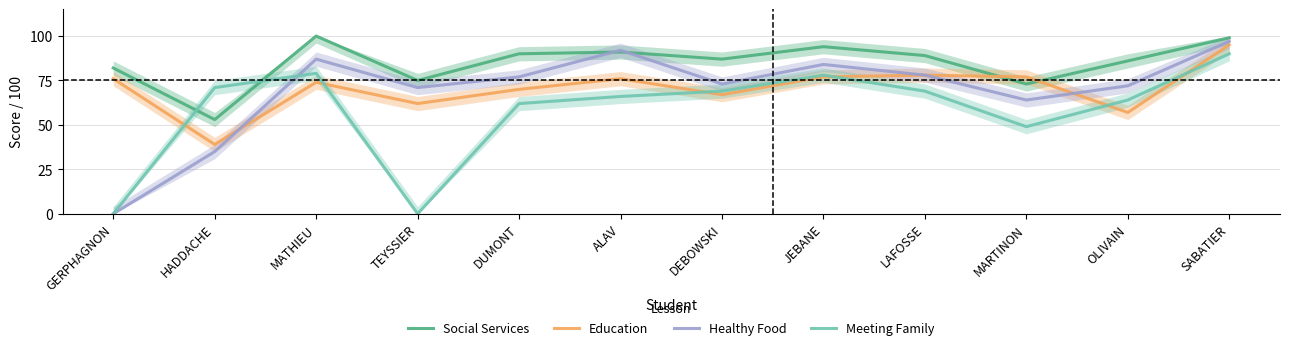

Reading right to left, extract all data points from this chart.

Social Services: 99	86	73	89	94	87	91	90	75	100	53	82
Education: 95	57	77	78	77	67	76	70	62	74	39	76
Healthy Food: 97	72	64	78	84	73	92	77	71	87	35	0
Meeting Family: 90	64	49	69	78	69	66	62	0	79	71	0